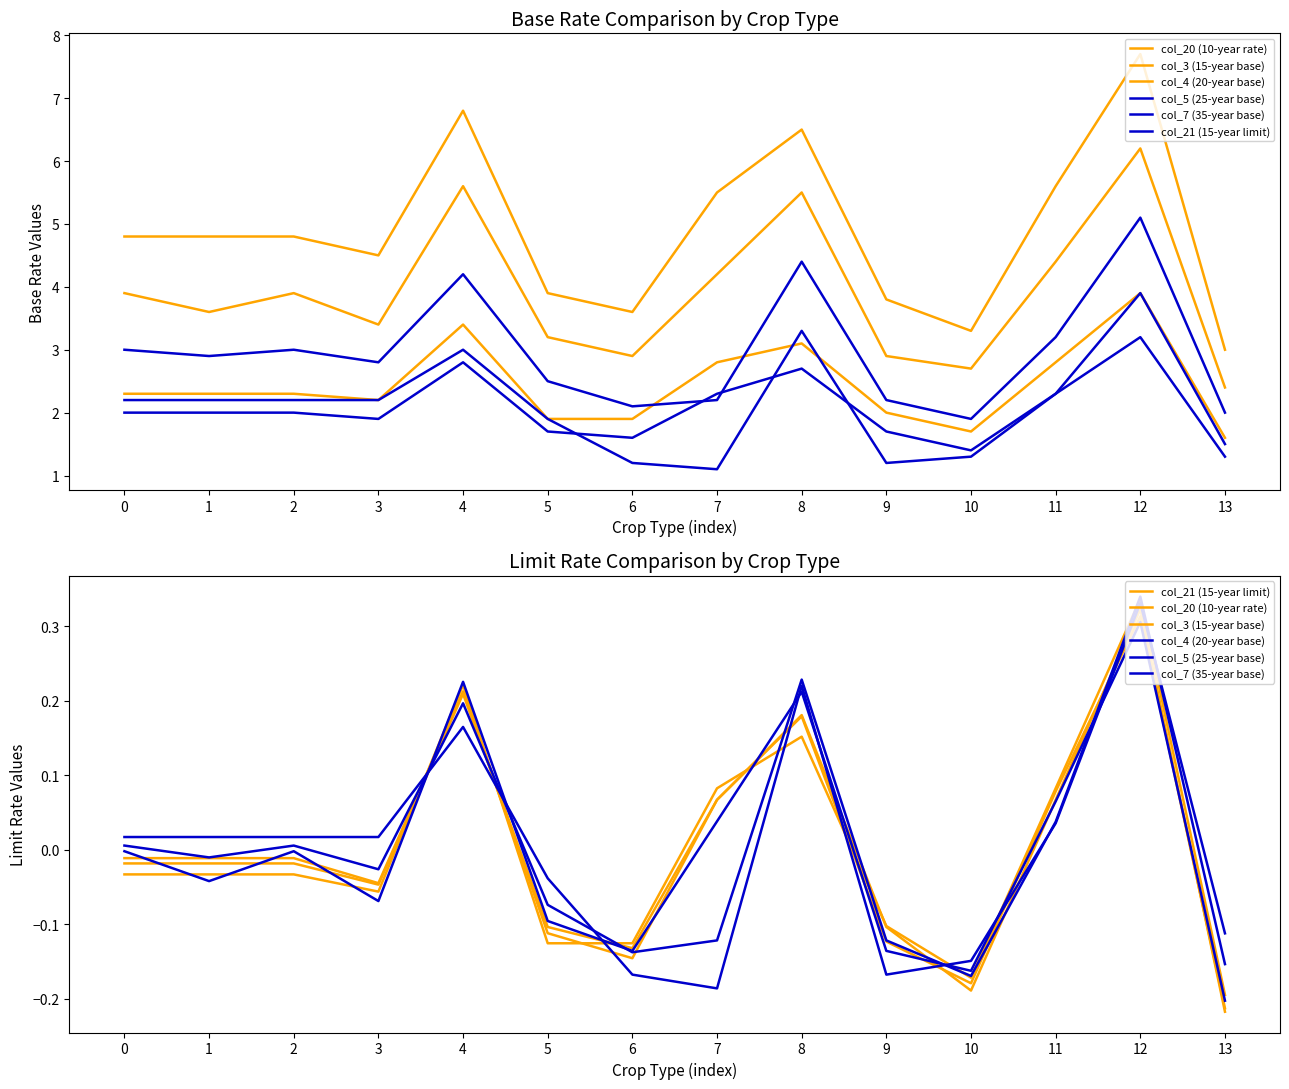

What is the approximate value of col_3 (15-year base) at 9?

-0.1